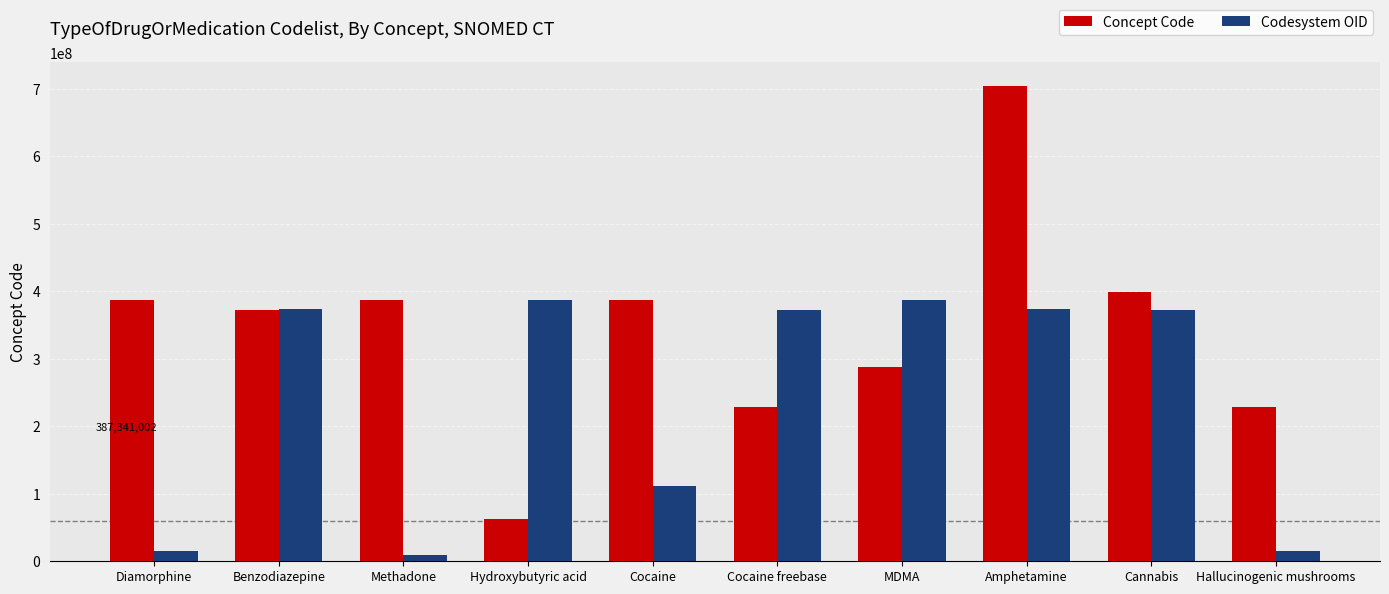

Where is Codesystem OID nearest to the value 198610005?

Cocaine